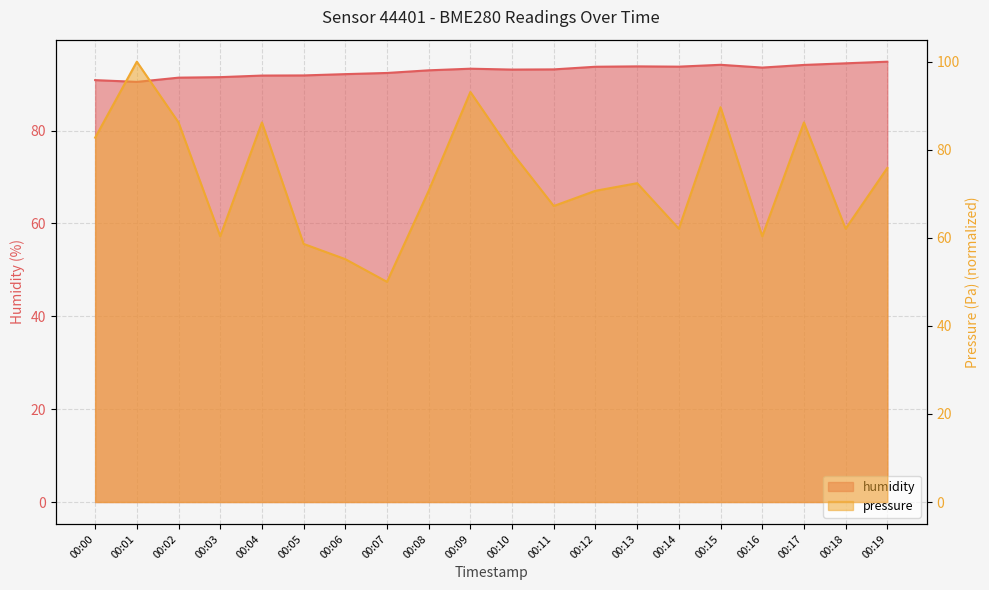

What are all the series names shown in the legend?

humidity, pressure